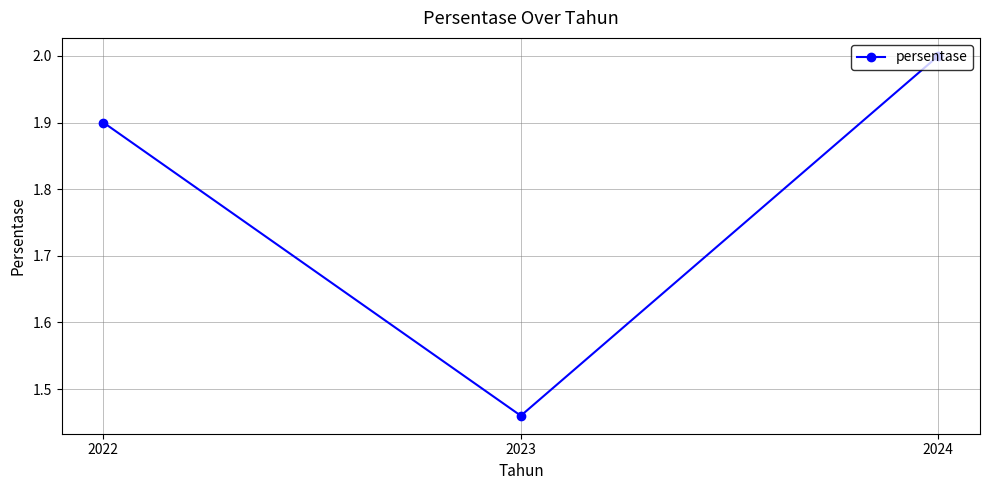

Which category has the highest value across all series?

2024